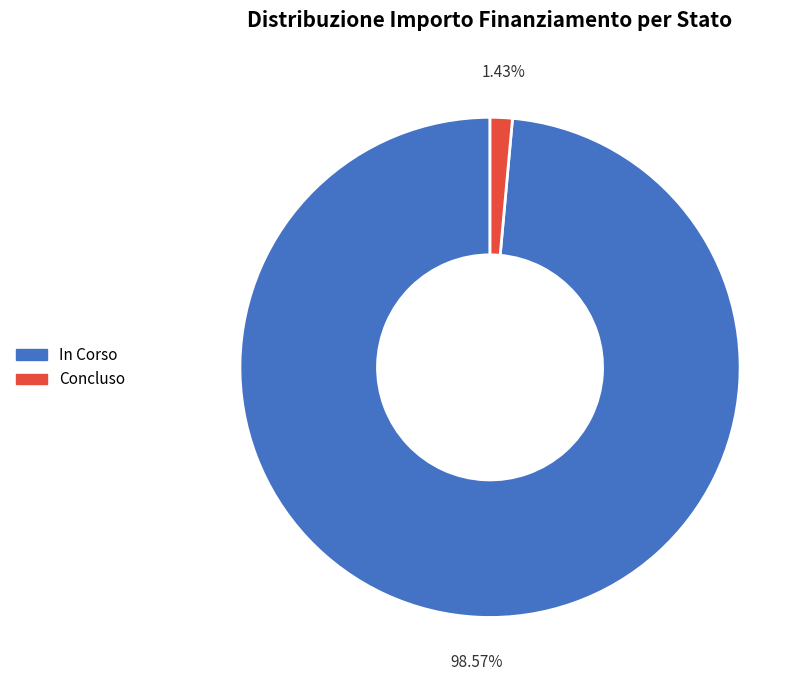

How many segments does this pie chart have?

2